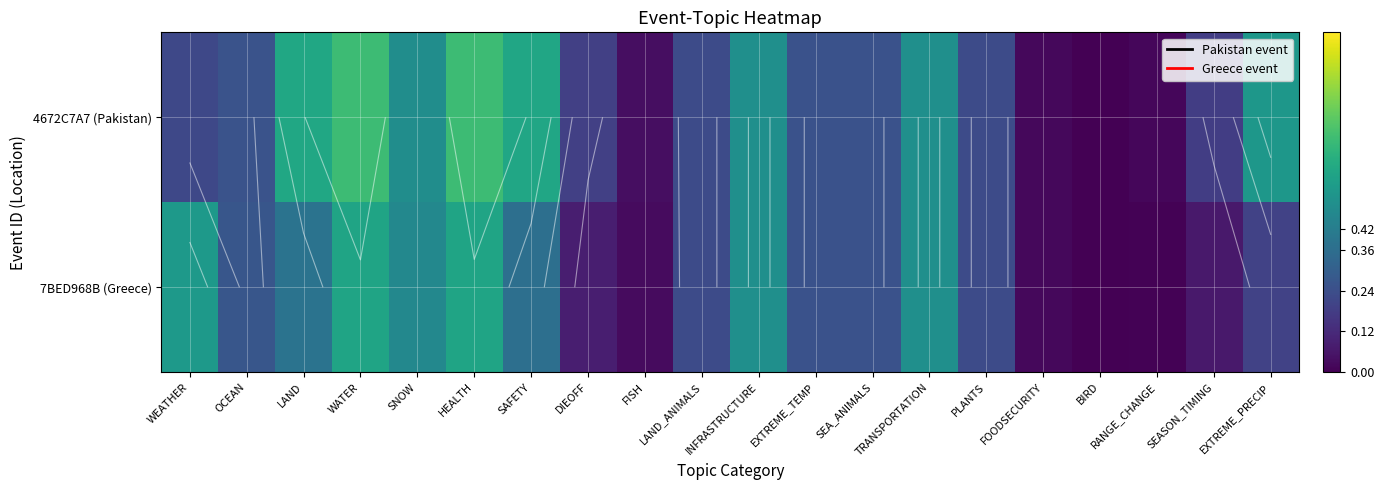

The 7BED968B (Greece) series shows 0.0 at FISH. True or false?

True